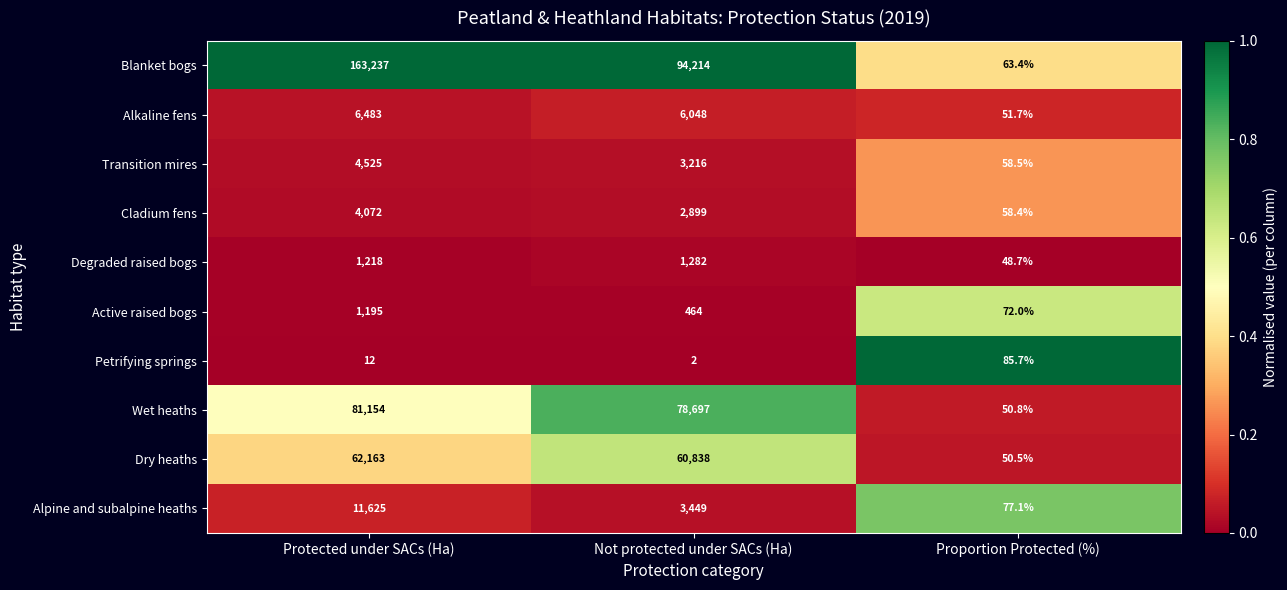

Where does the Alkaline fens series first go above 6048?

Protected under SACs (Ha)